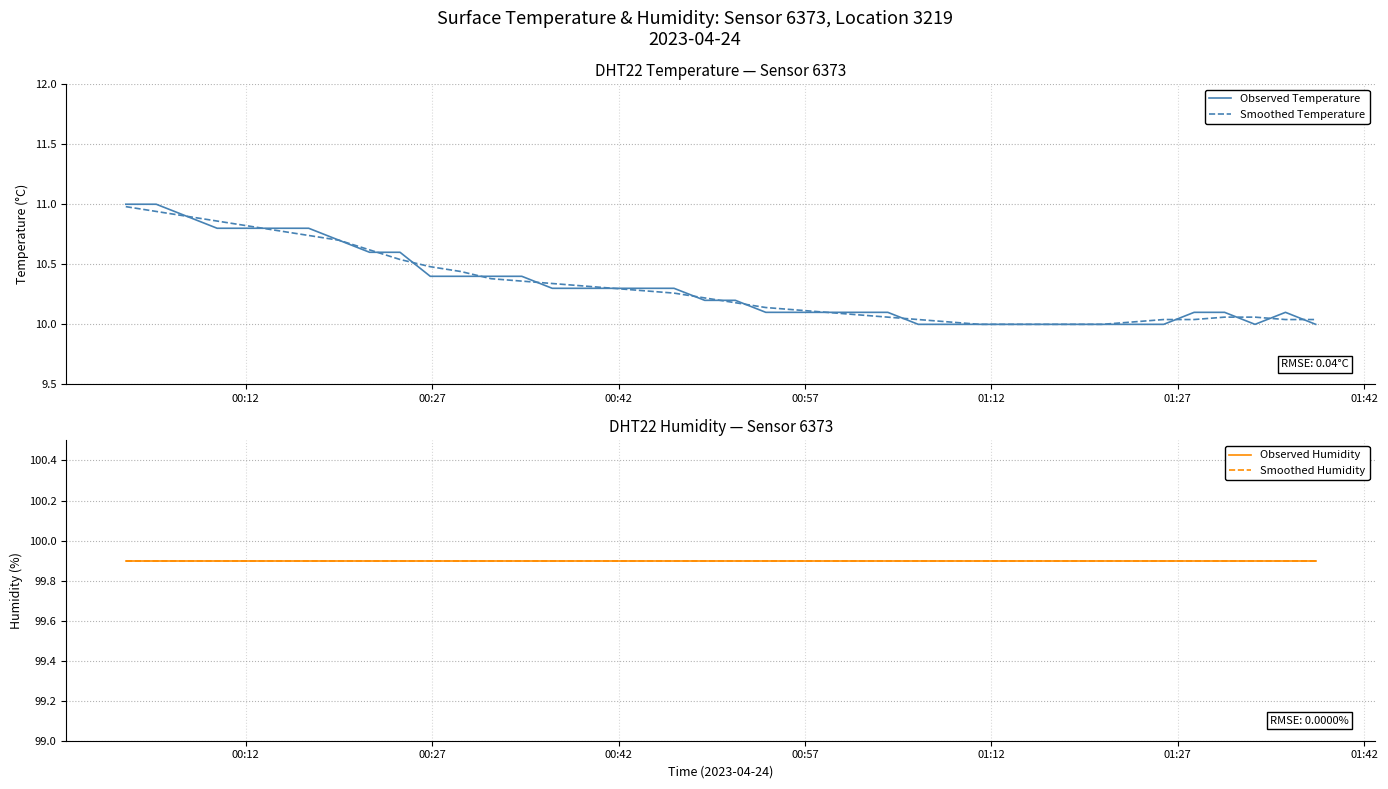

What are all the series names shown in the legend?

Observed Temperature, Smoothed Temperature, Observed Humidity, Smoothed Humidity